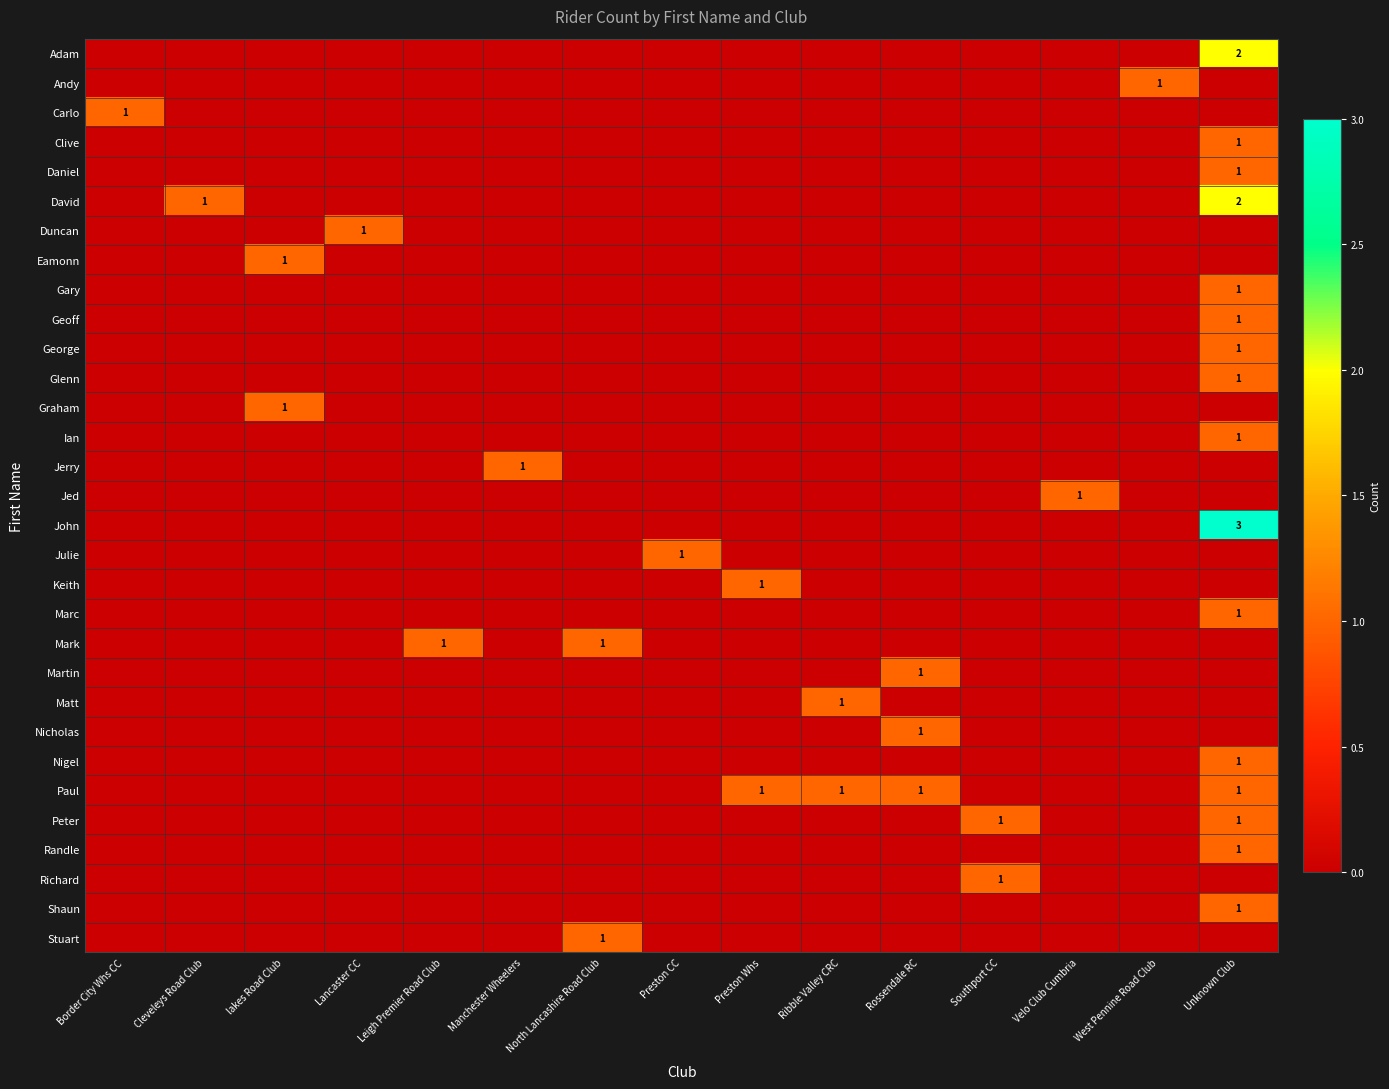

At which label does Martin reach its peak?

Rossendale RC